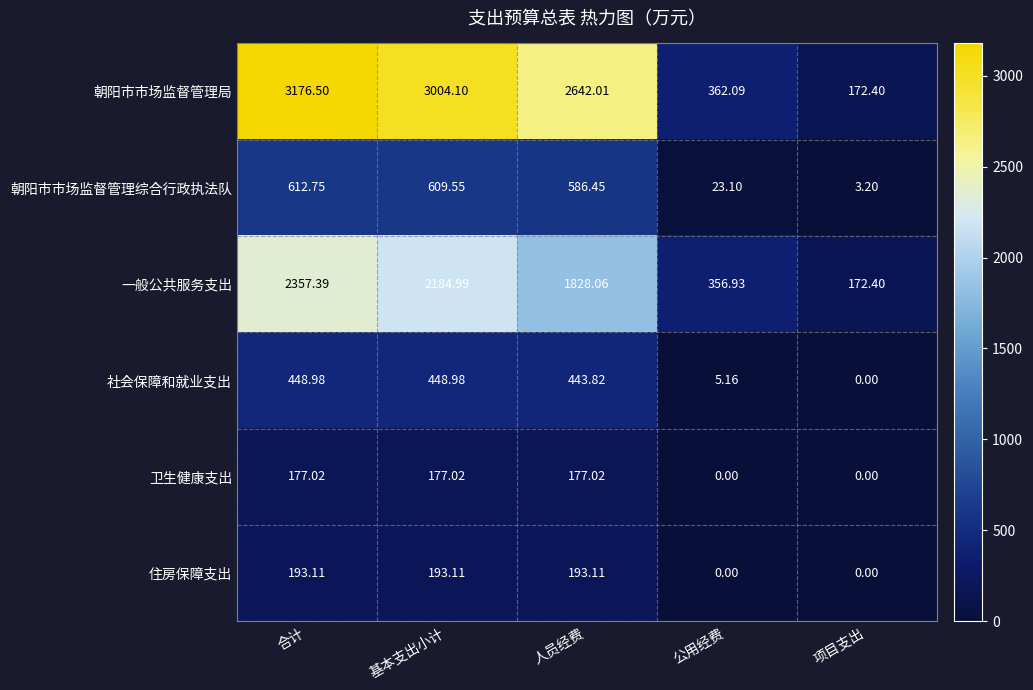

Where is 社会保障和就业支出 nearest to the value 224?

公用经费